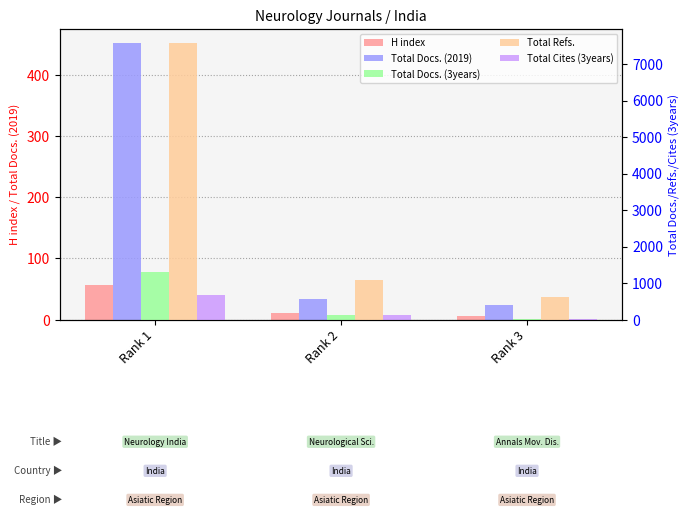

How many bars are there in total?

15